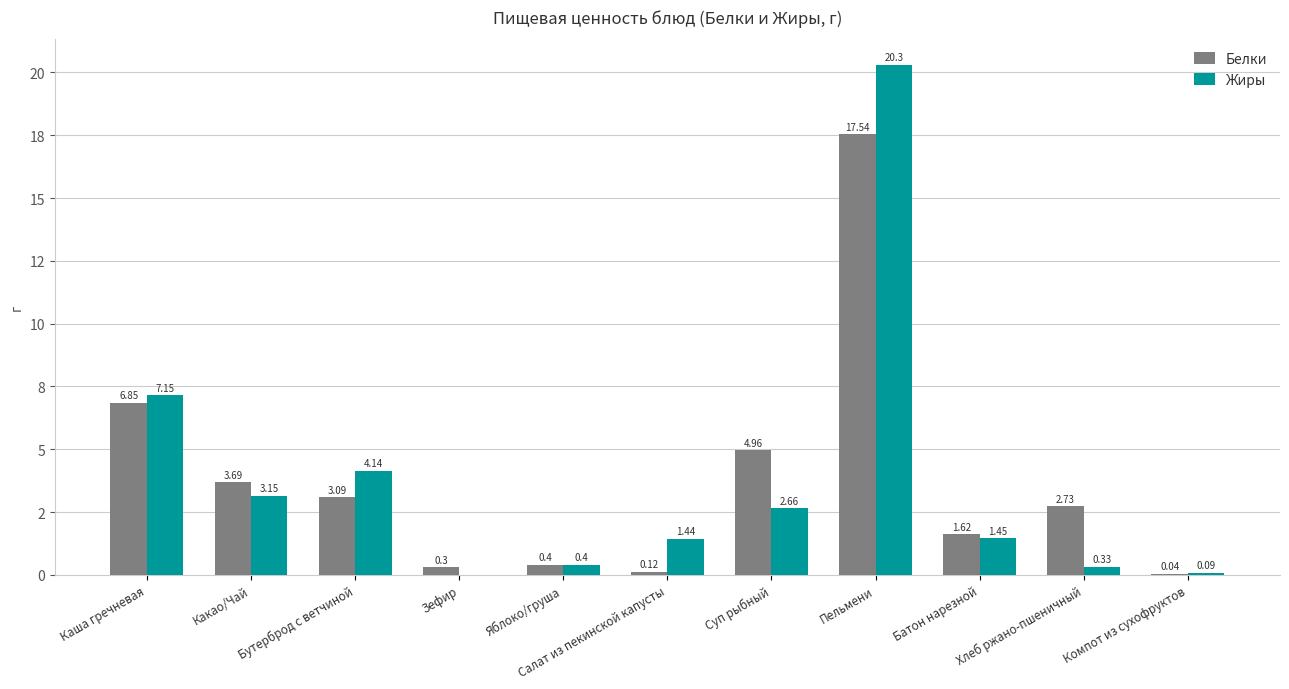

What position from the left is Суп рыбный?

7